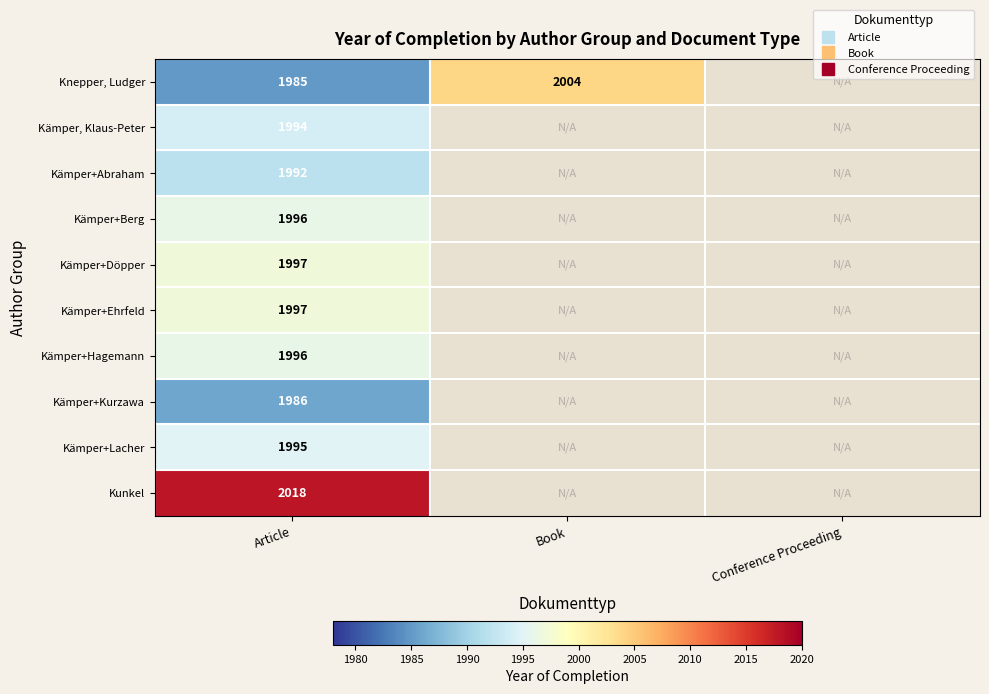

Which series has the widest spread of values?

Knepper, Ludger